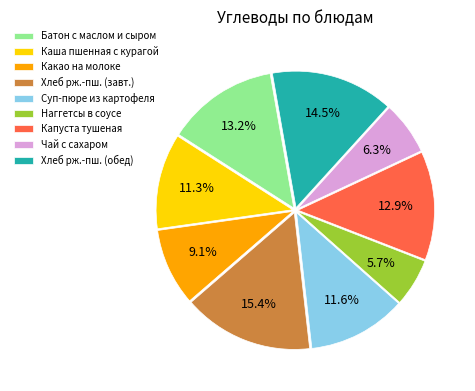

Which slice is the largest?

Хлеб рж.-пш. (завт.)